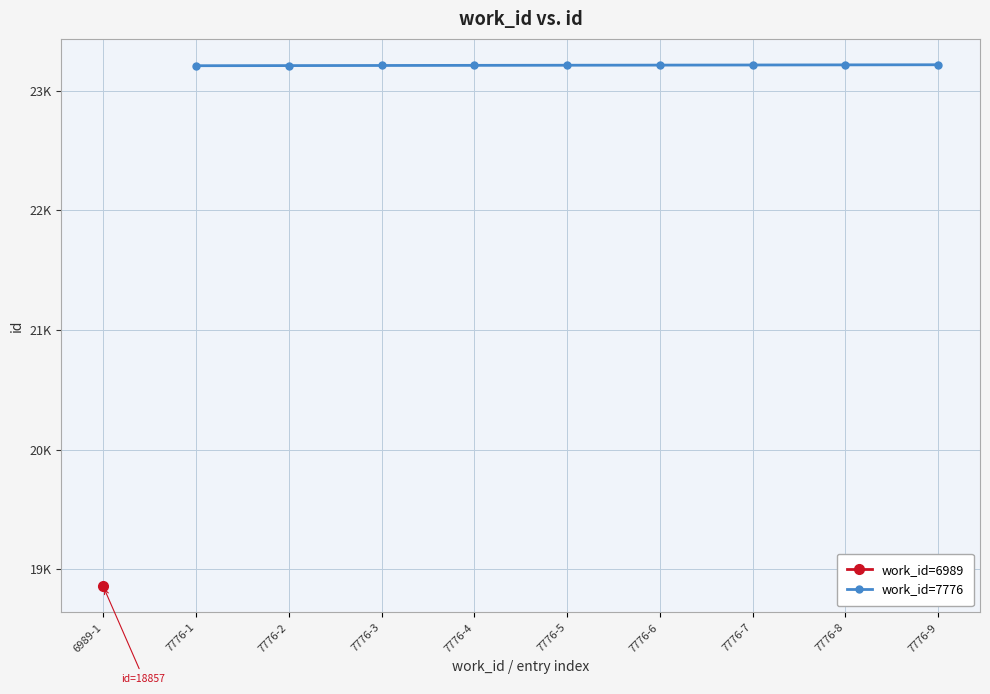

At which category does the chart reach its peak across all series?

7776-9